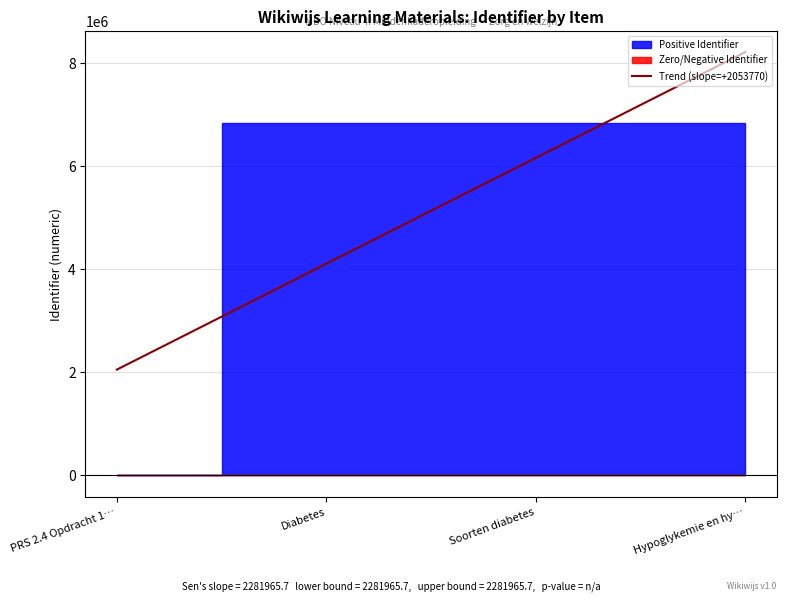

Approximately how many times larger is the value at Soorten diabetes compared to Diabetes?

1.0